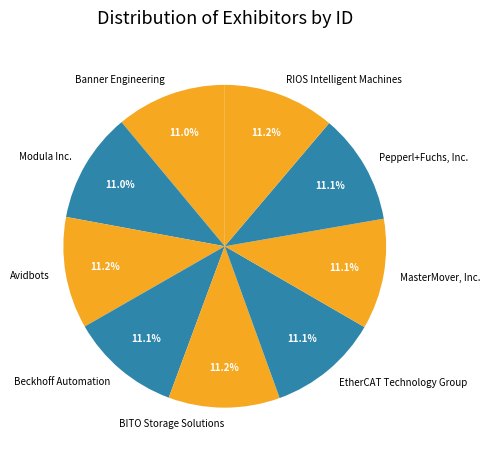

Count the number of slices in the pie.

9